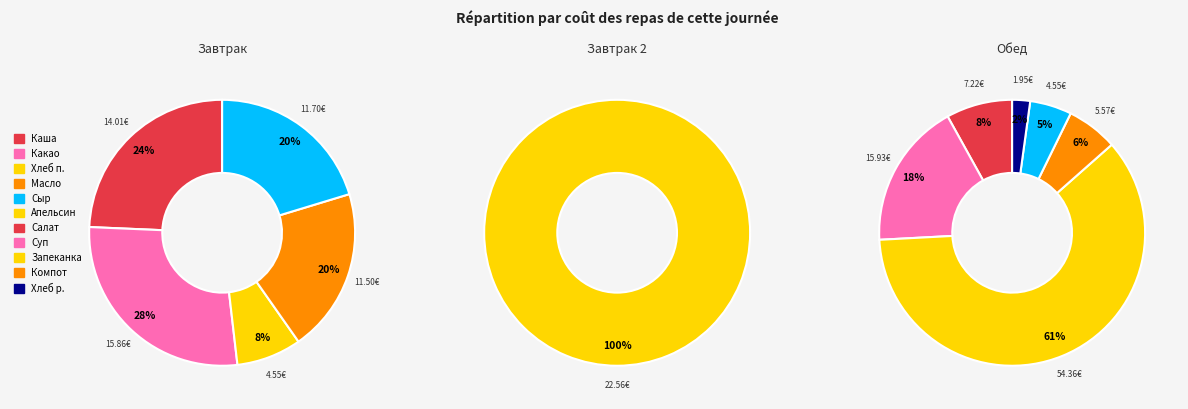

Which has a higher value, Суп из овощей со сметаной с курицей or Масло (порциями)?

Суп из овощей со сметаной с курицей